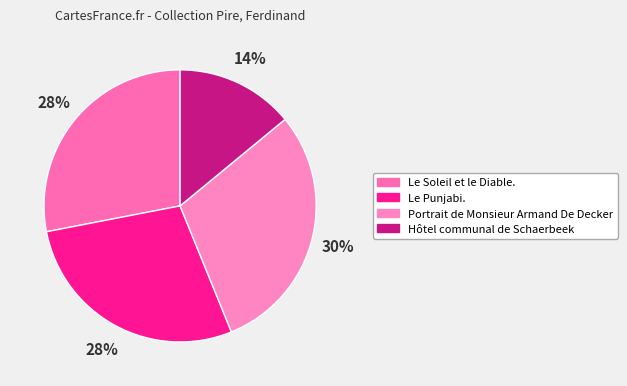

The Hôtel communal de Schaerbeek slice represents 14% of the pie. True or false?

True